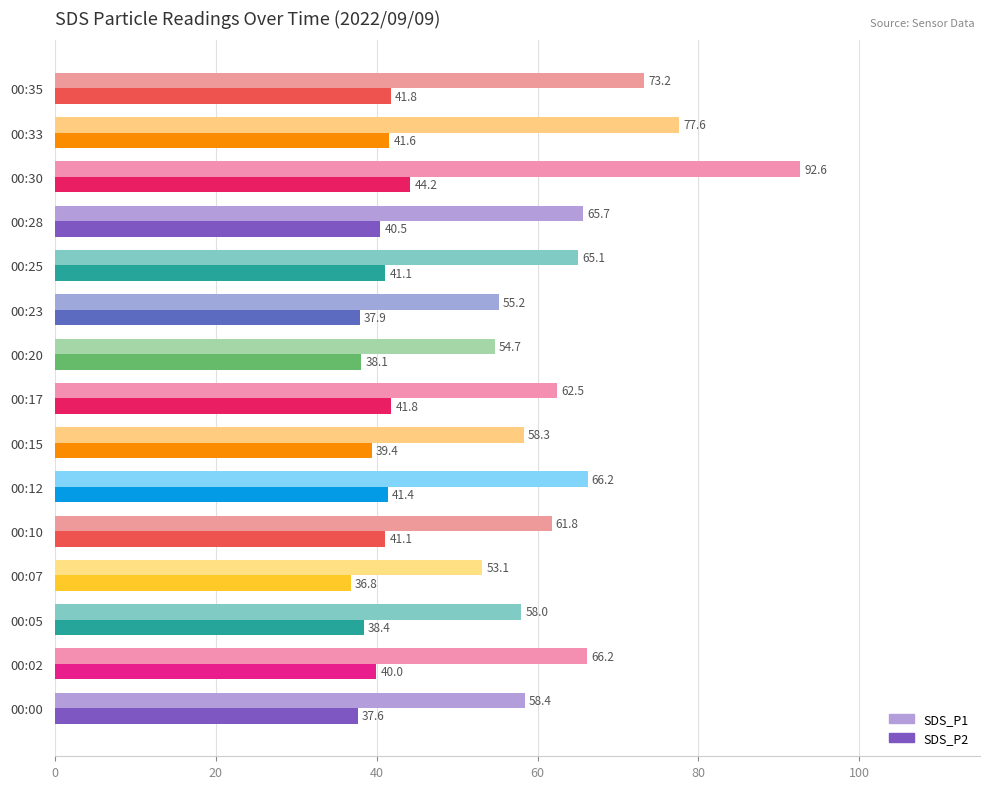

The SDS_P1 series shows 65.1 at 00:25. True or false?

True